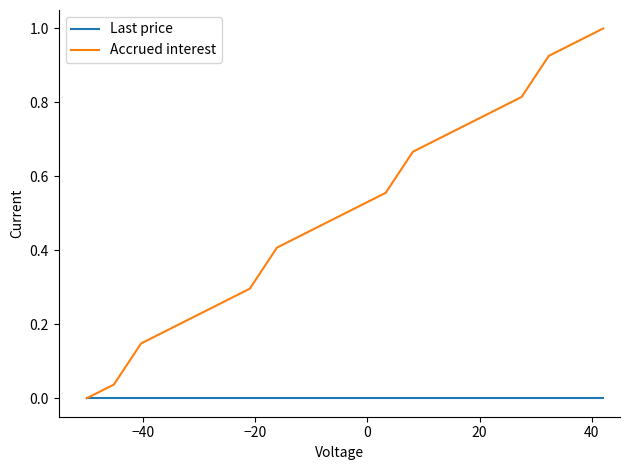

Rank the series by their maximum value, from lowest to highest.

Last price, Accrued interest